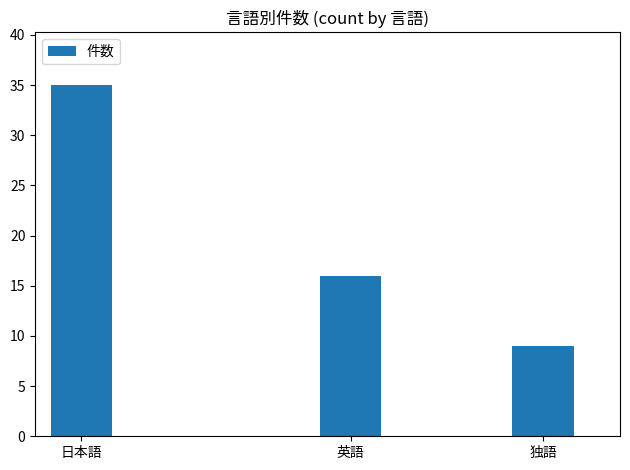

The chart shows a value of 35 at 日本語. True or false?

True